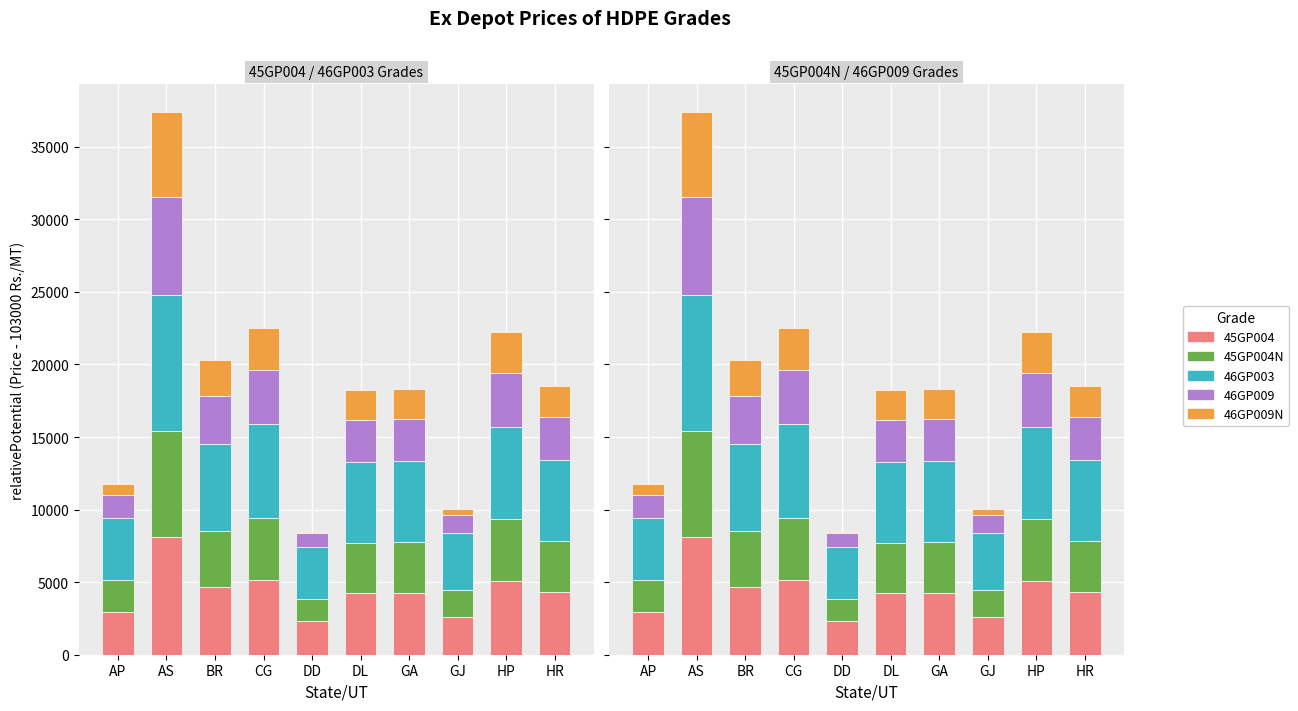

What is the label of the 4th bar from the left?

CG